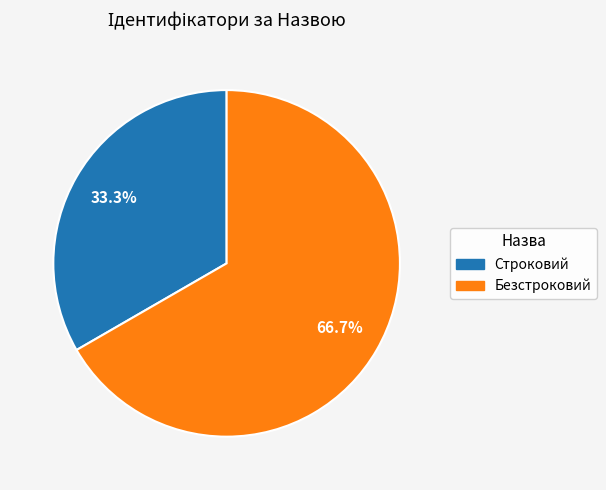

Does Безстроковий account for over 50% of the chart?

Yes